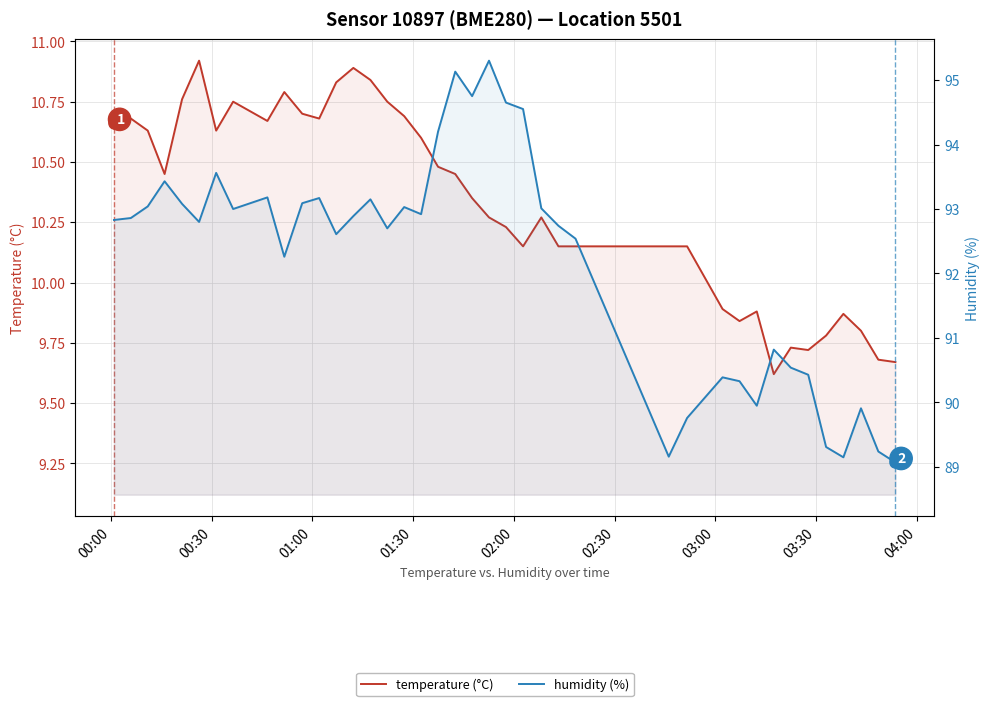

True or false: temperature (°C) has more than 2 points higher than both neighbors.

True